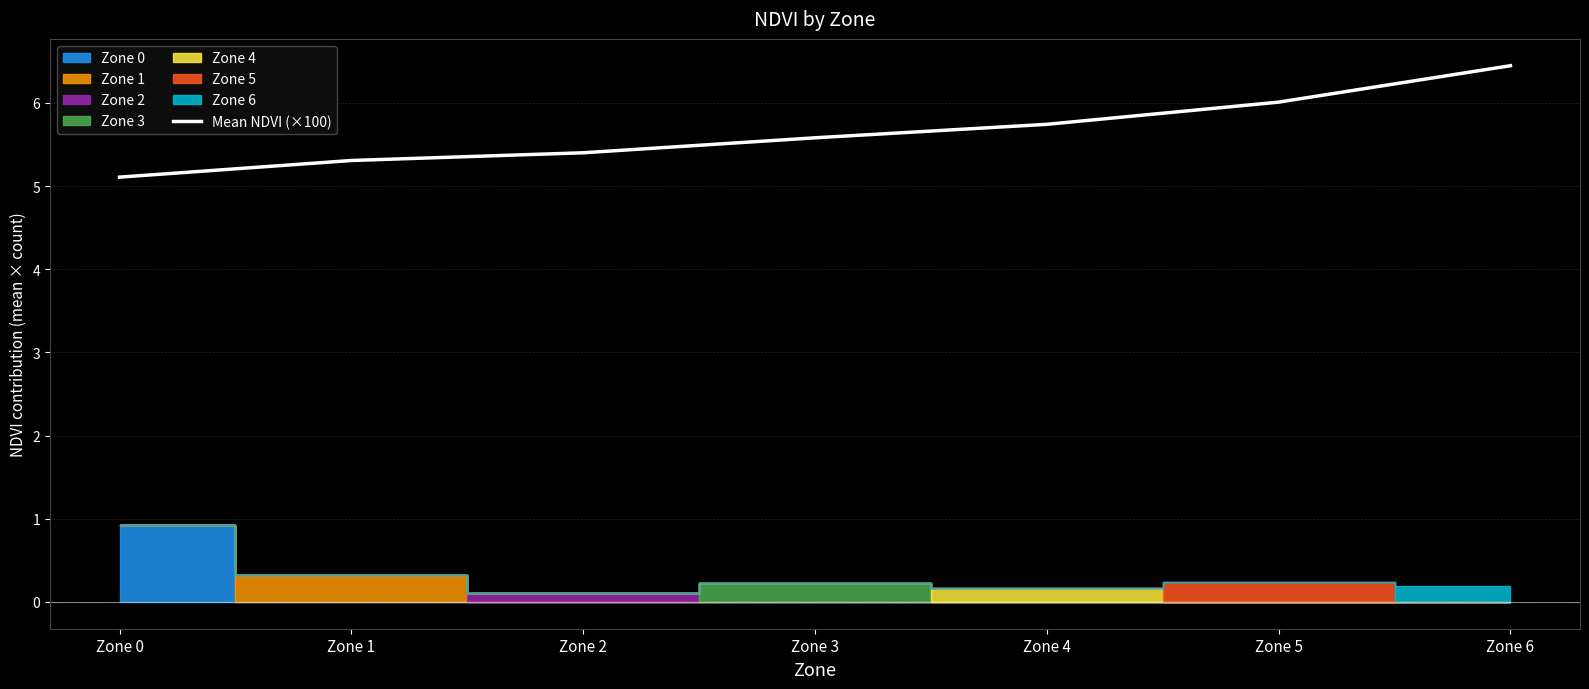

Rank the categories by value from highest to lowest.

Zone 6, Zone 5, Zone 4, Zone 3, Zone 2, Zone 1, Zone 0